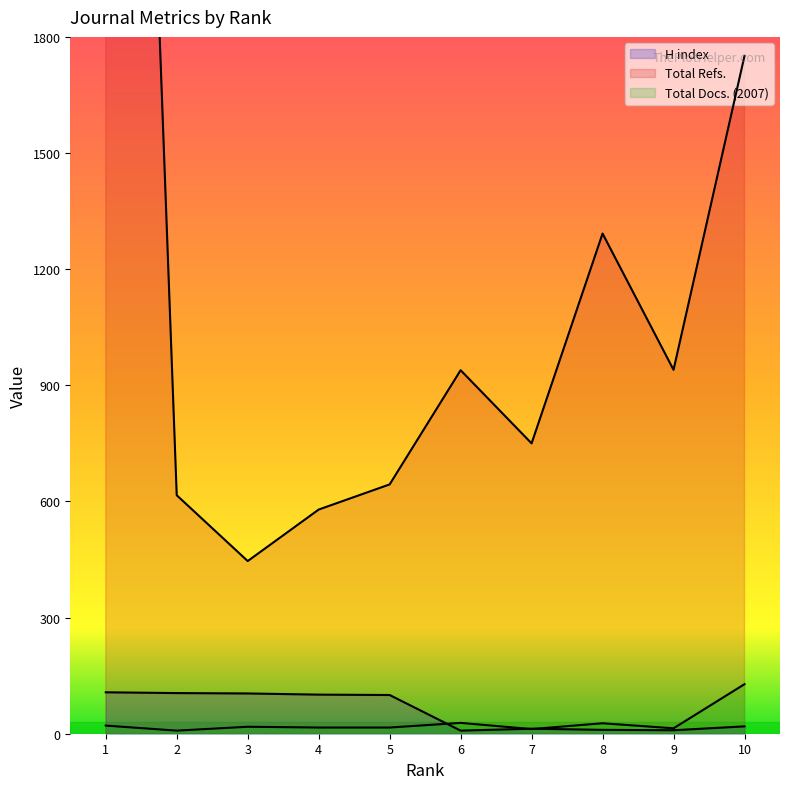

What is the value of the H index point at the 7th from the left?

13